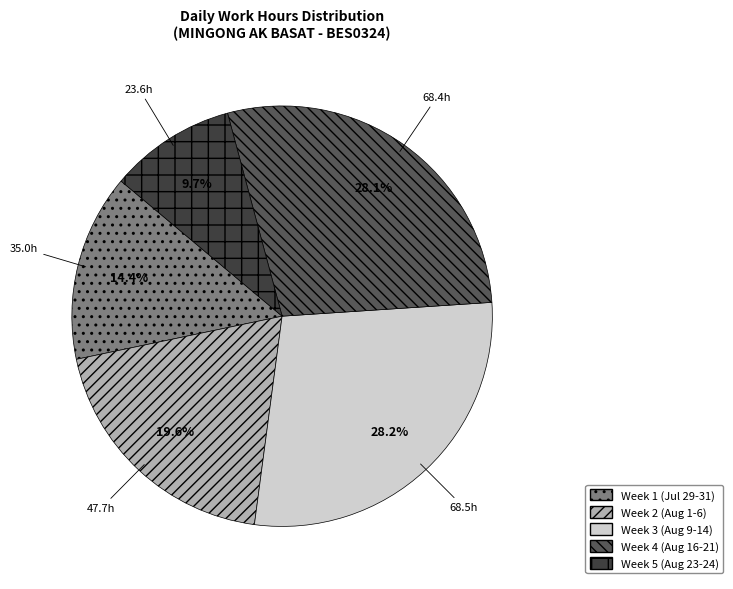

What is the ratio of the value at Week 5 (Aug 23-24) to the value at Week 4 (Aug 16-21)?

0.3